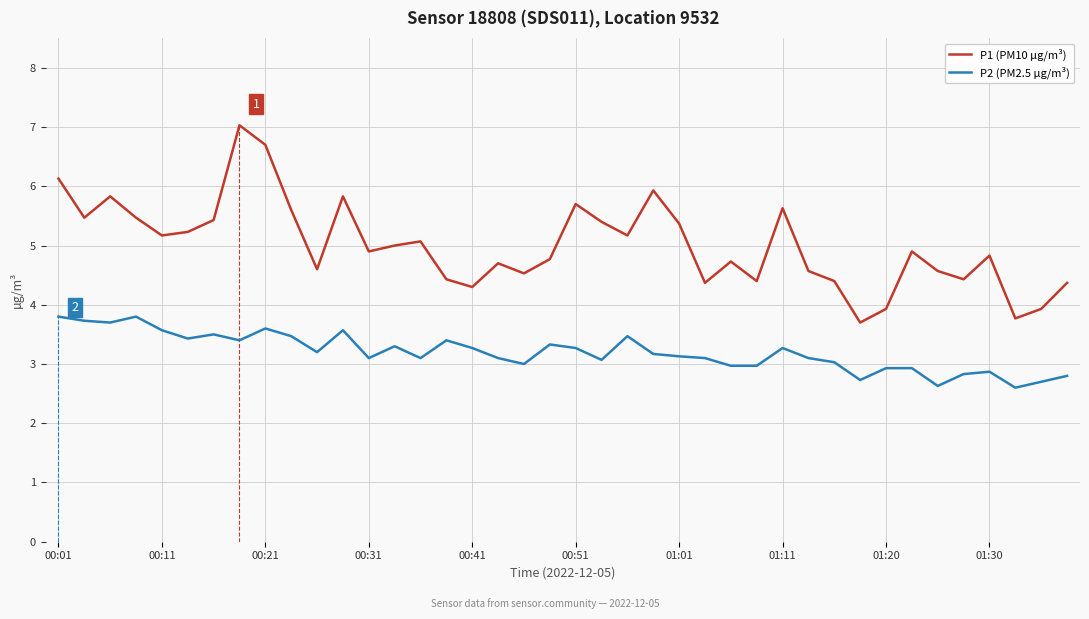

Which series has the widest spread of values?

P1 (PM10 µg/m³)